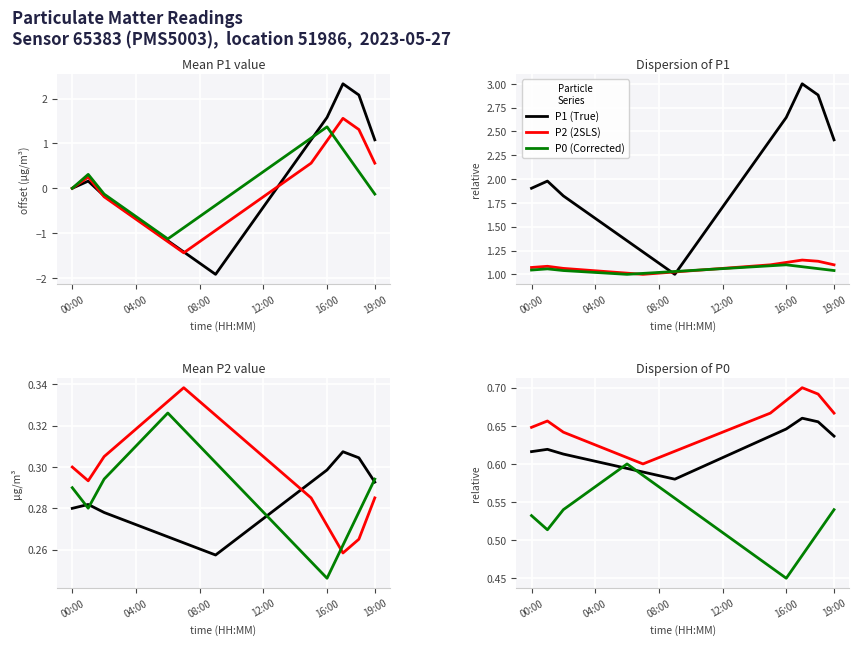

Is it true that P1 equals 0.6 at 19:00?

True